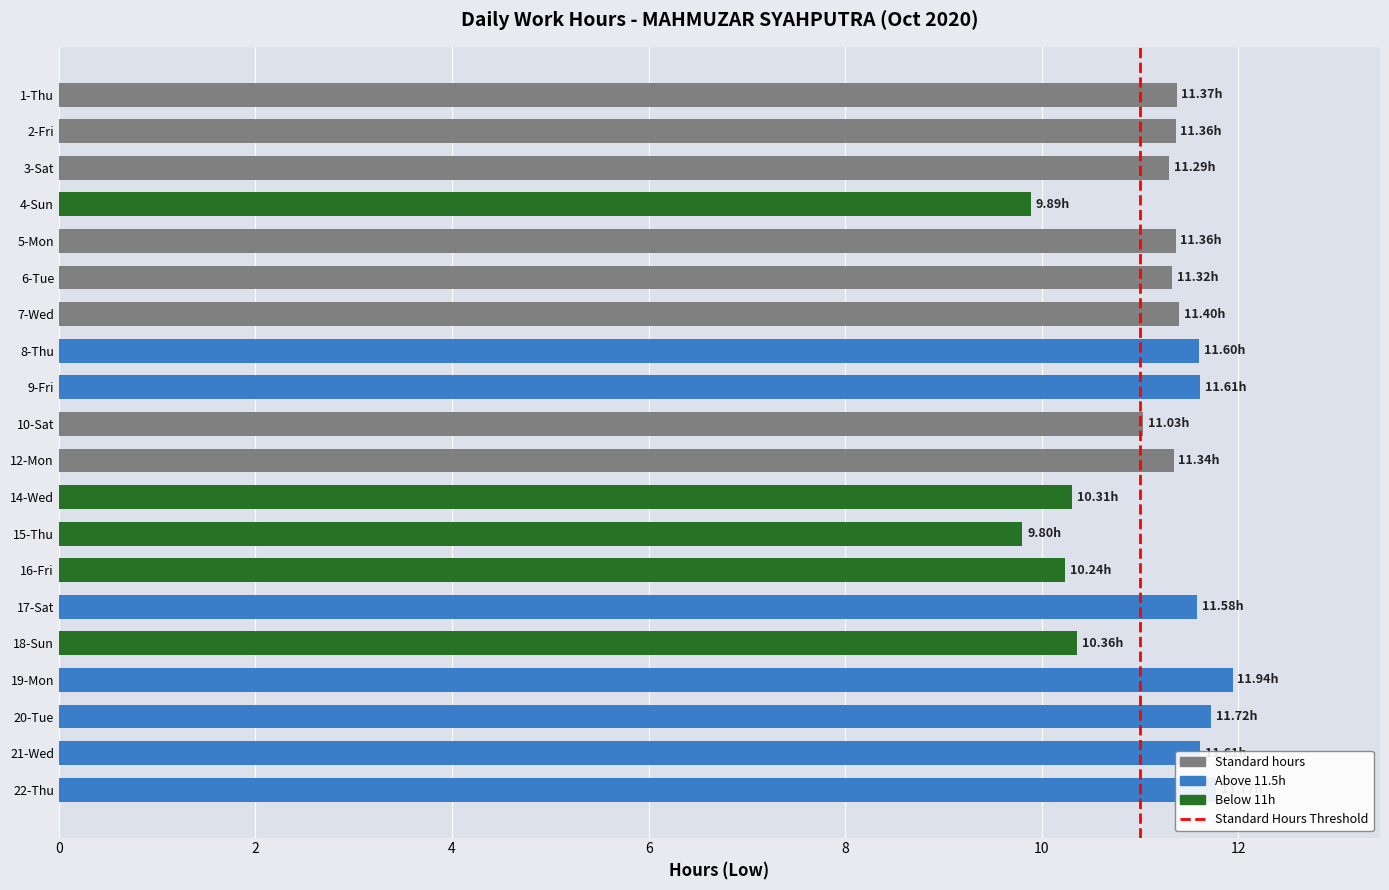

What is the sum of the values at 18-Sun and 14-Wed?

20.7